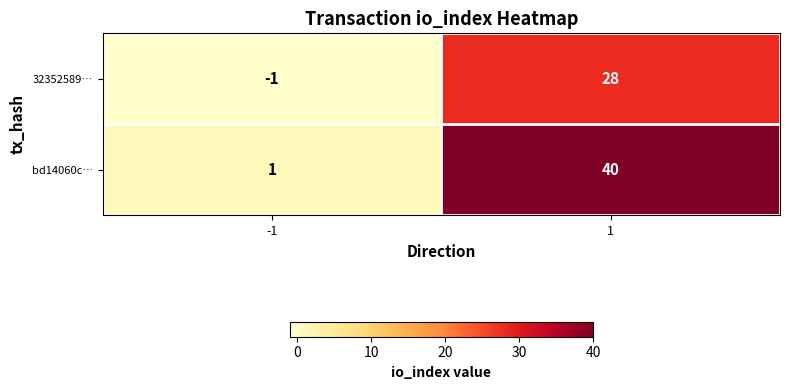

Which series has the largest total across all categories?

bd14060c…